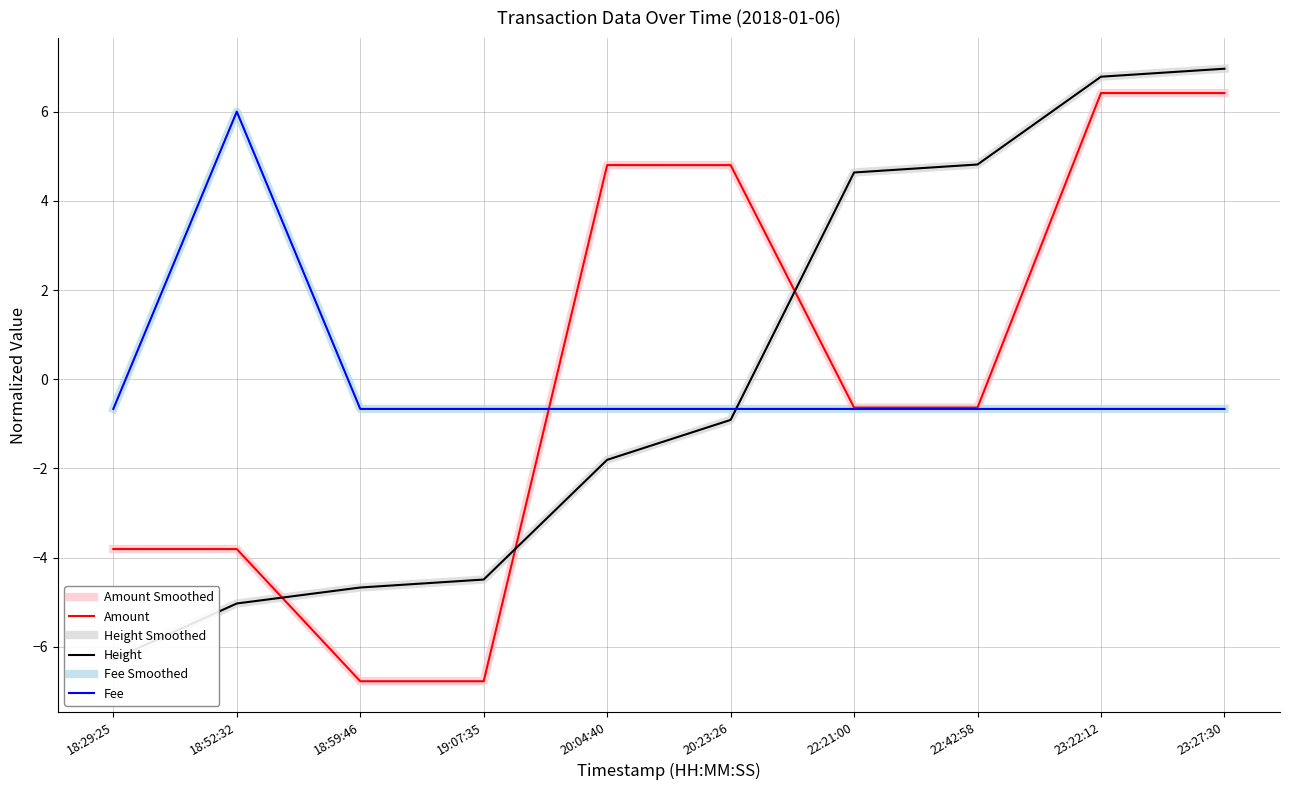

What is the label of the 3rd point from the left?

18:59:46